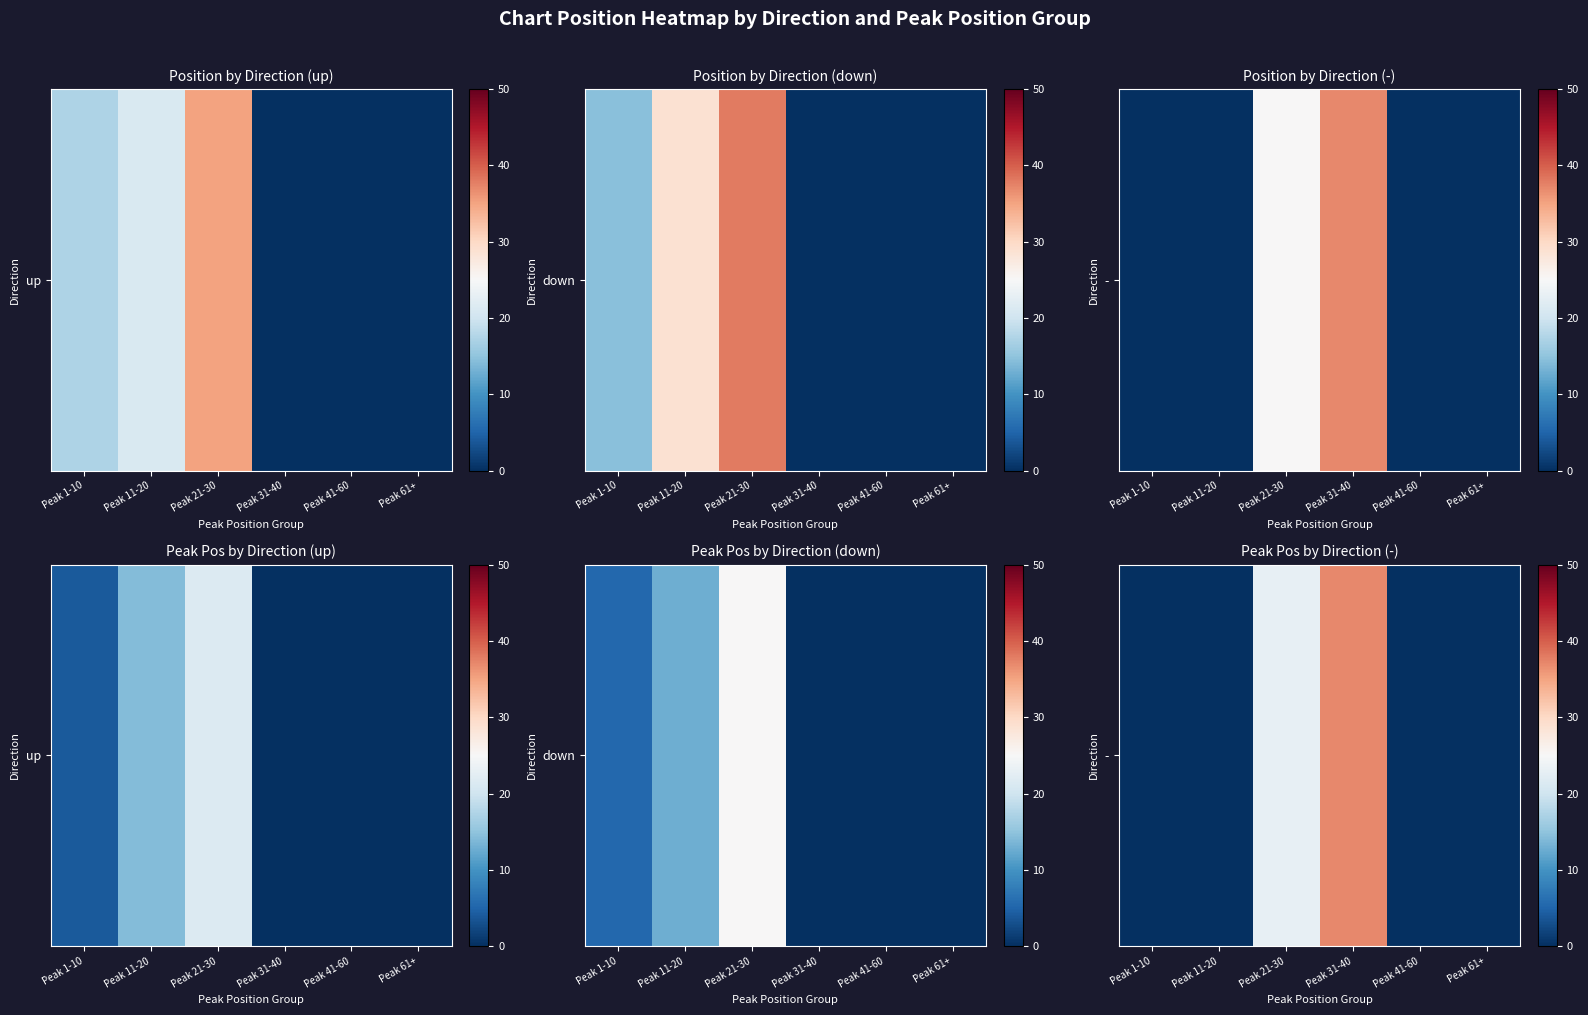

What is the difference between the values at Peak 61+ and Peak 21-30?

23